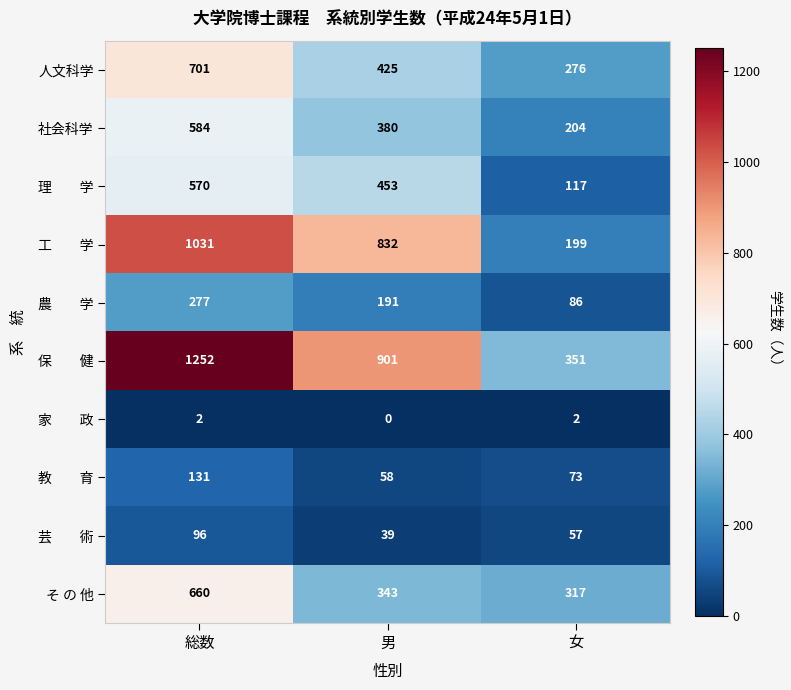

What is the average value of the そ の 他 series?

440